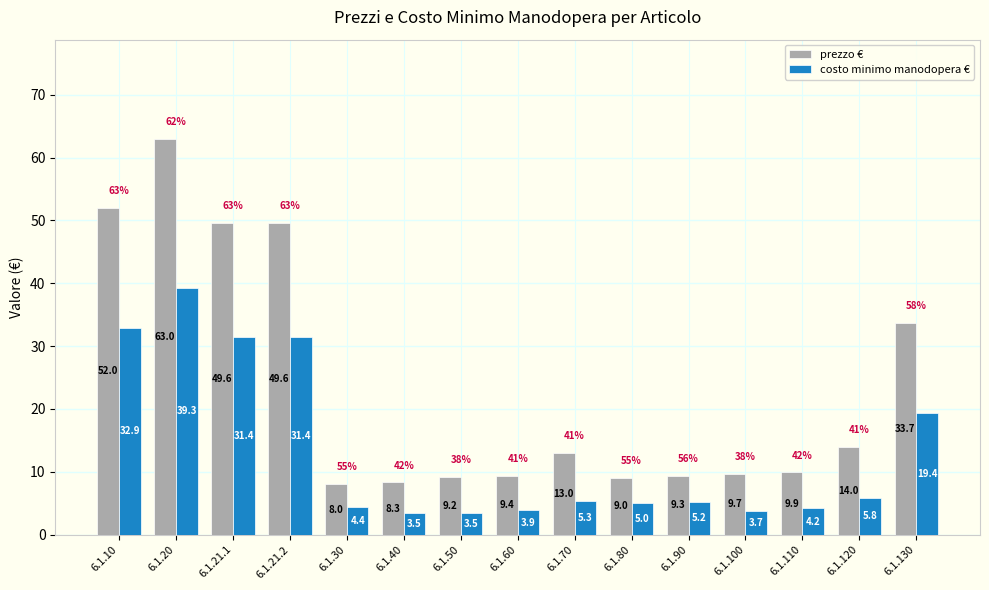

What are all the series names shown in the legend?

prezzo €, costo minimo manodopera €